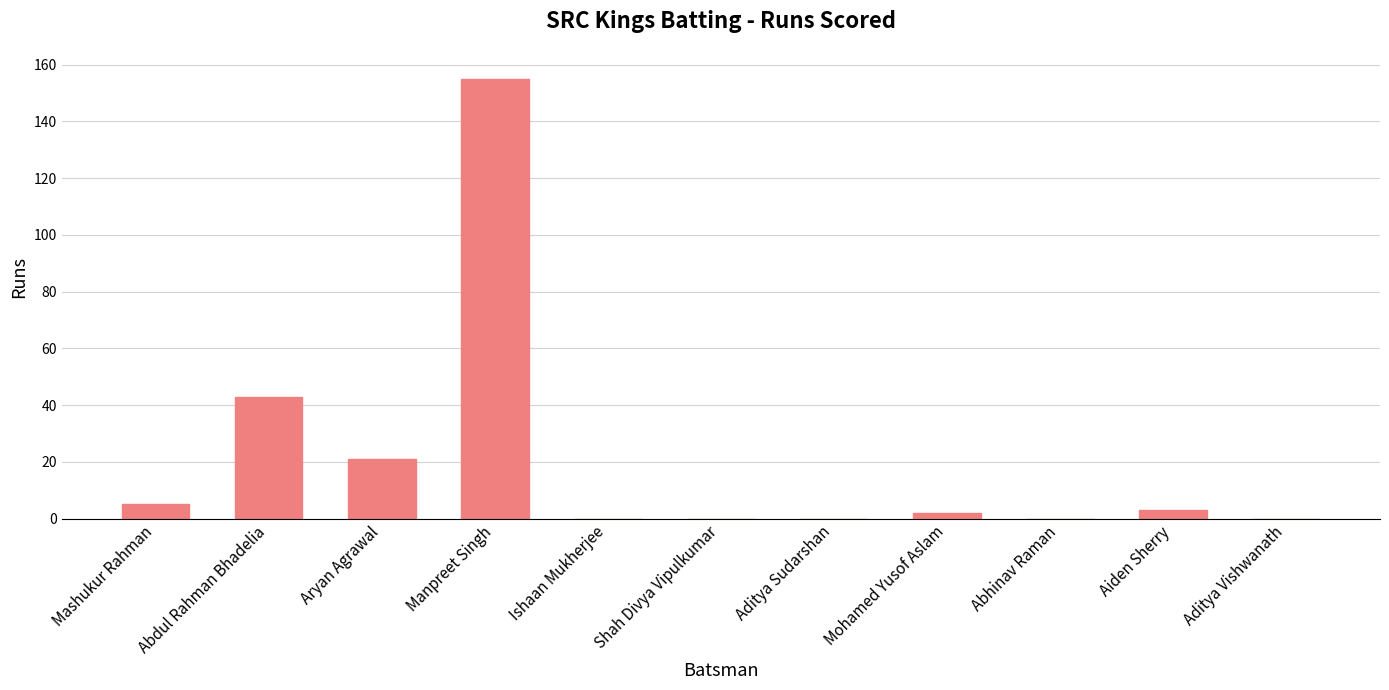

Which category has the highest value across all series?

Manpreet Singh